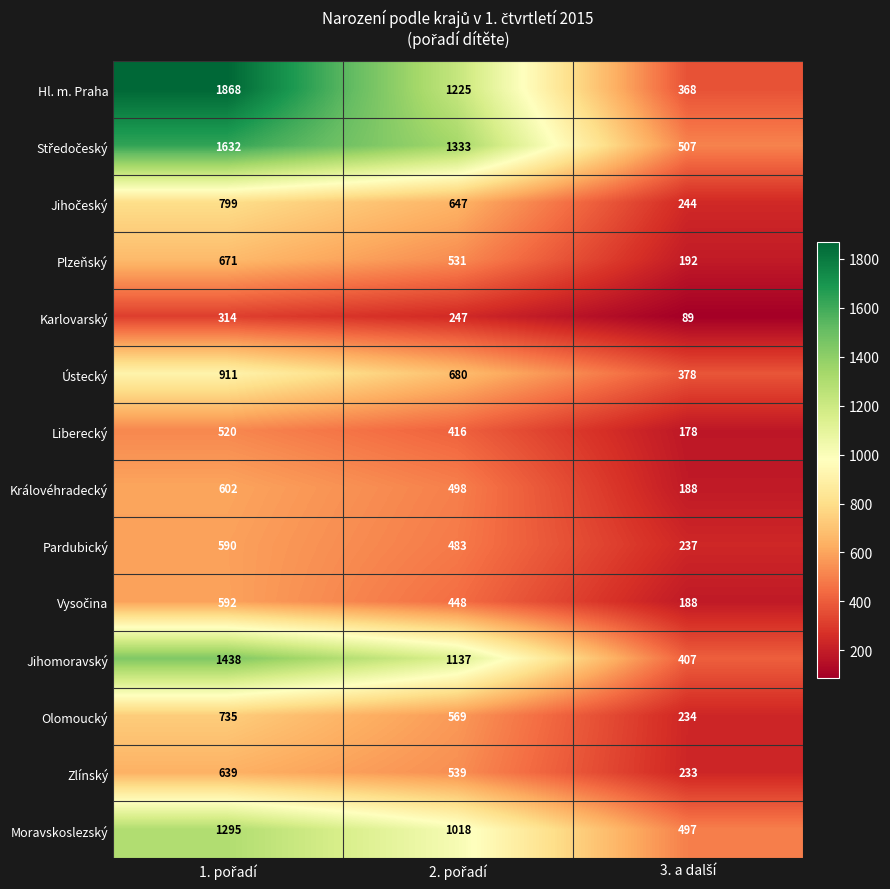

What is the lowest value of the Moravskoslezský series?

497